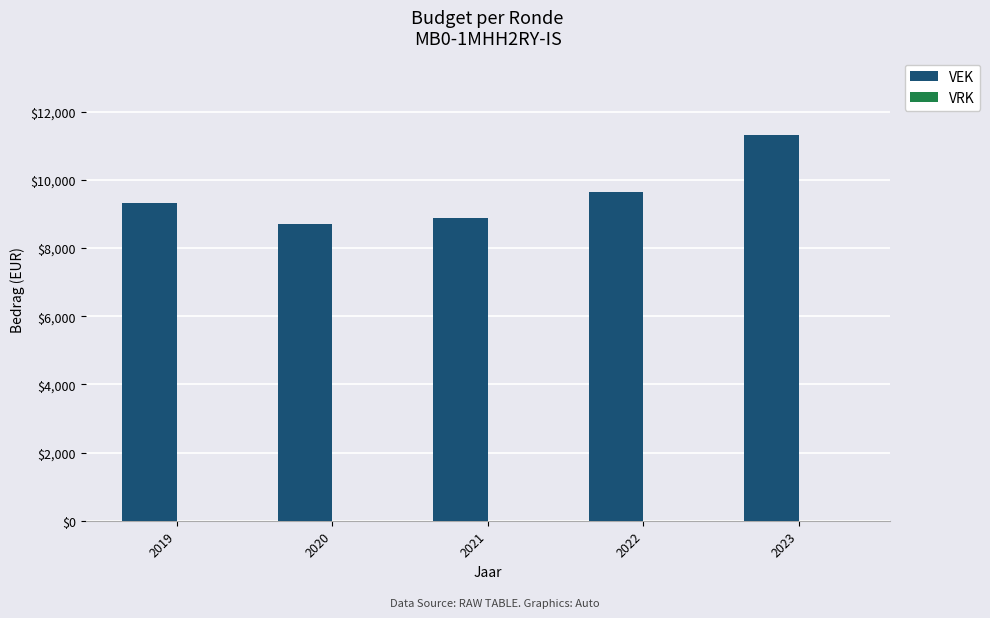

Read the value at 2022.

9649